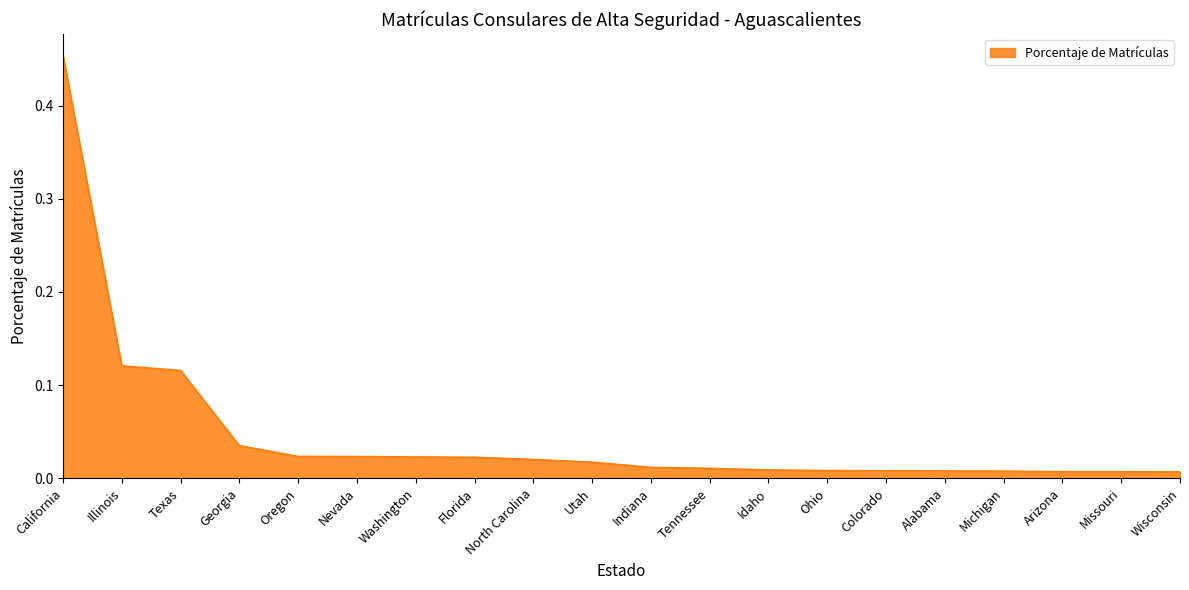

Does the chart have visible grid lines?

No